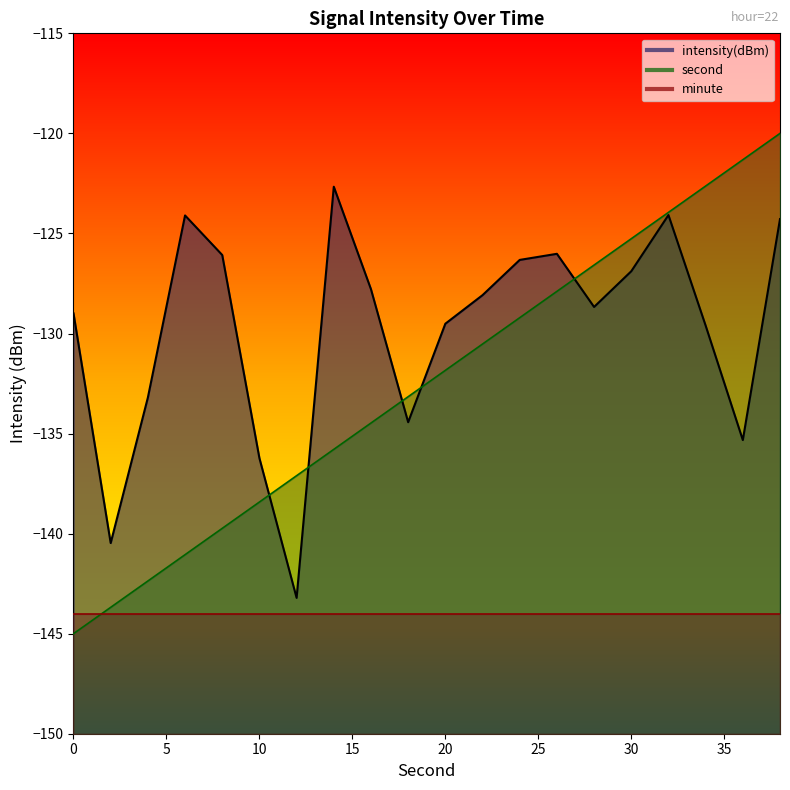

Rank the series by their maximum value, from highest to lowest.

second, intensity